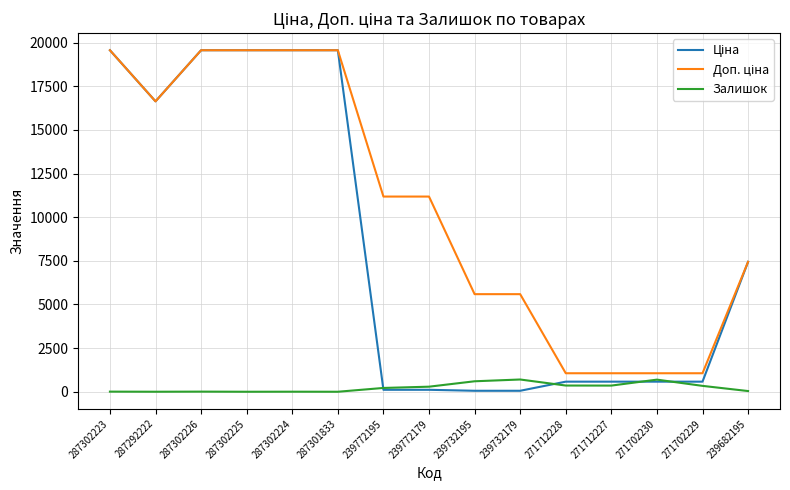

What is the total value across all series at 287292222?

33274.6